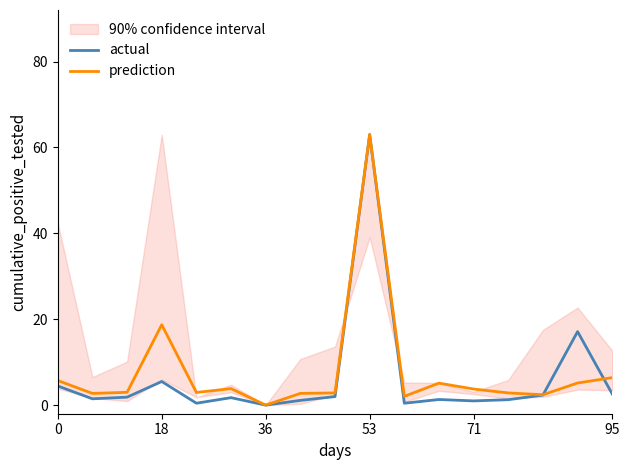

How many intersections are there between prediction and actual?

2